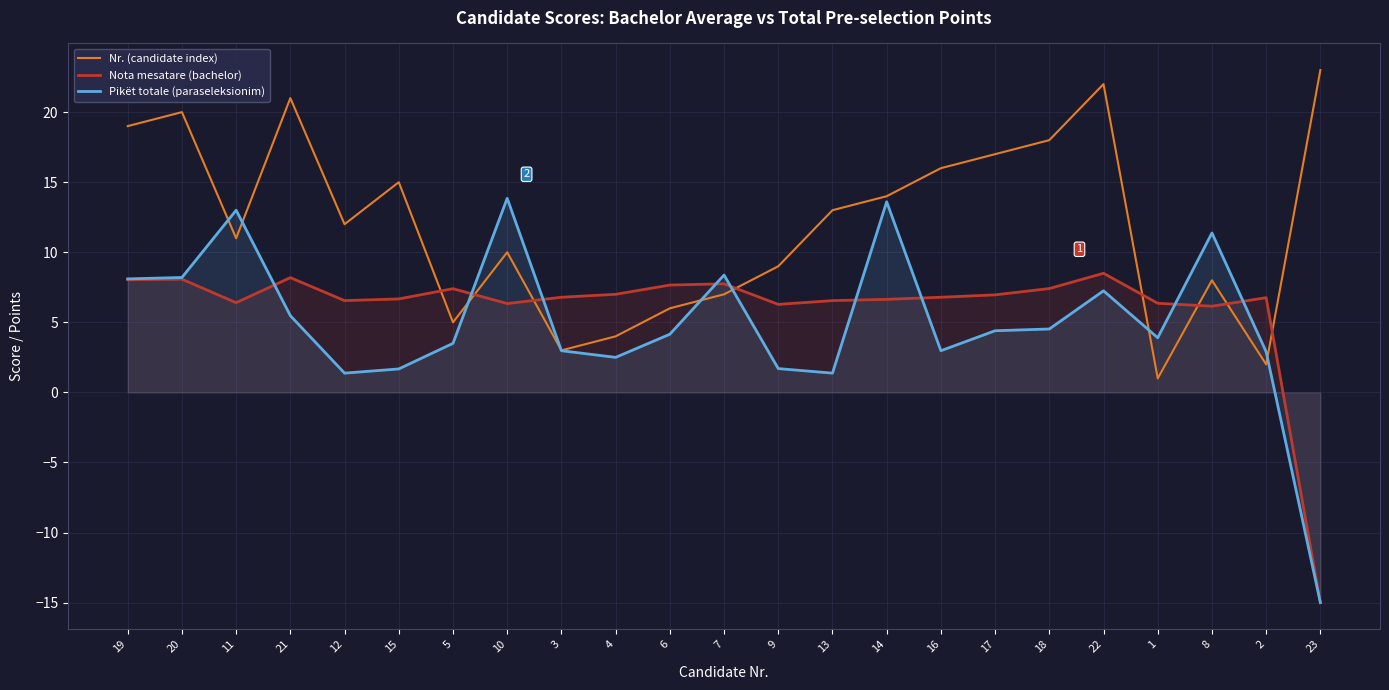

List the series in order of their overall mean, highest first.

Nr. (candidate index), Nota mesatare (bachelor), Pikët totale (paraseleksionim)